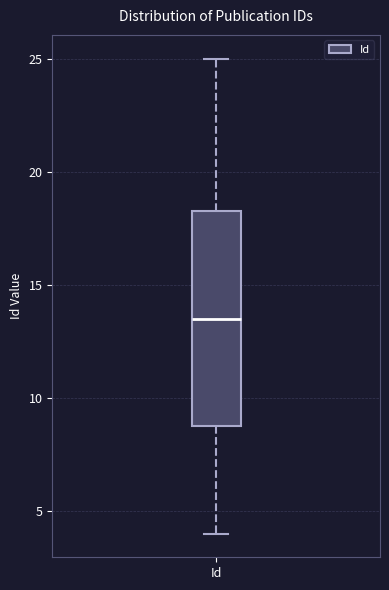

Where is the lower edge of the box for Id on the y-axis? The values are not printed on the chart, so give them approximately, as read against the axis.

9.0